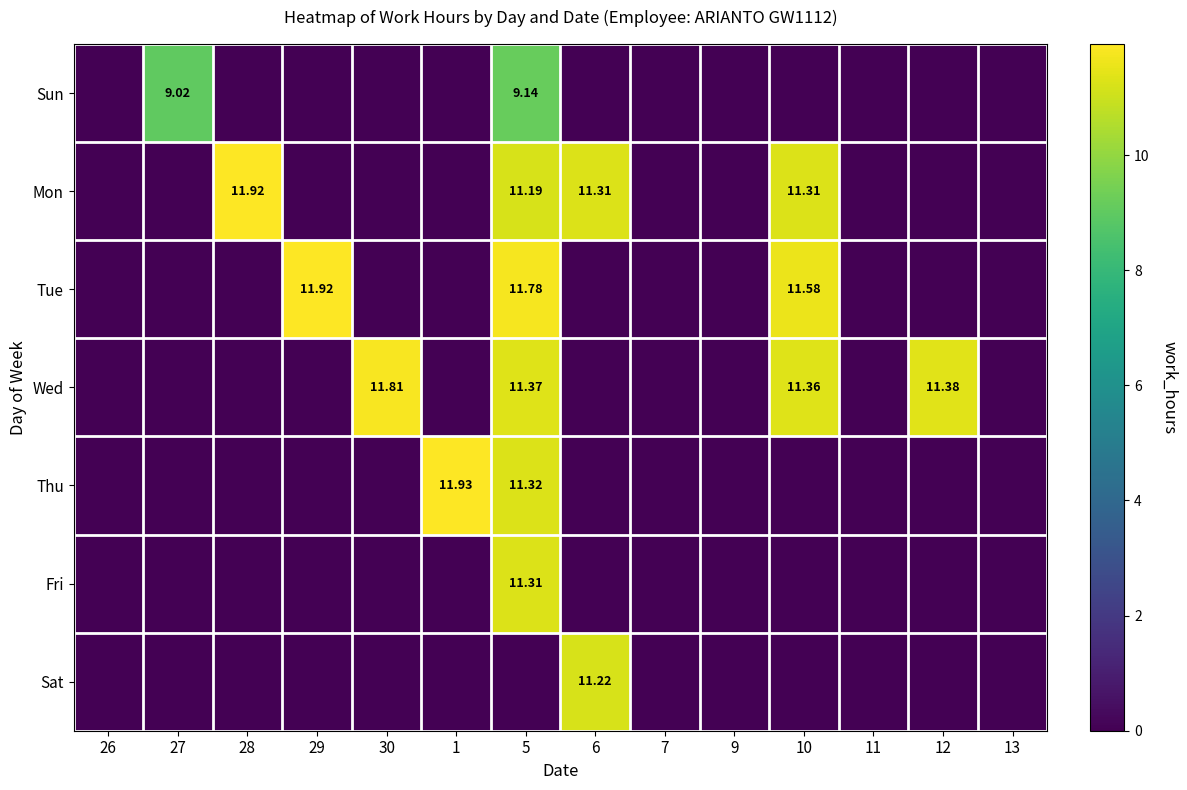

Which series changed the most between 28 and 30?

Mon